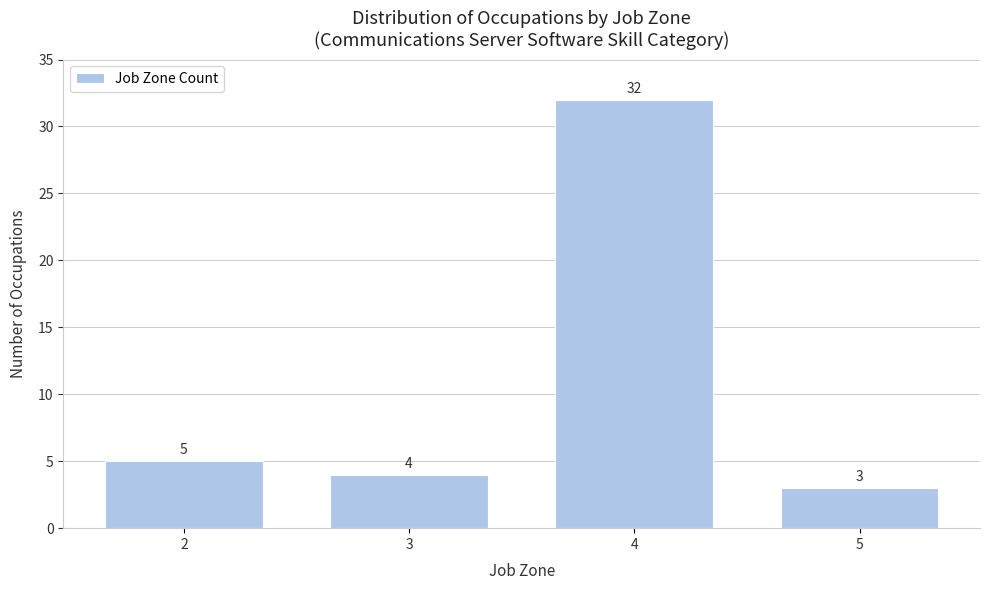

Reading left to right, list all the values displayed in this chart.

2=5	3=4	4=32	5=3